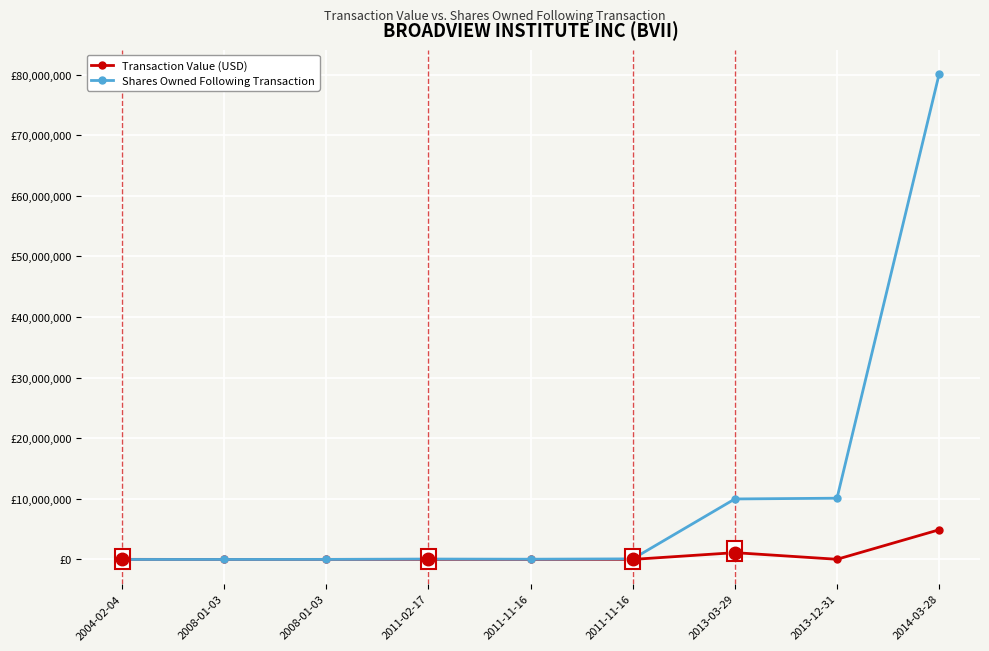

Does the chart have visible grid lines?

Yes